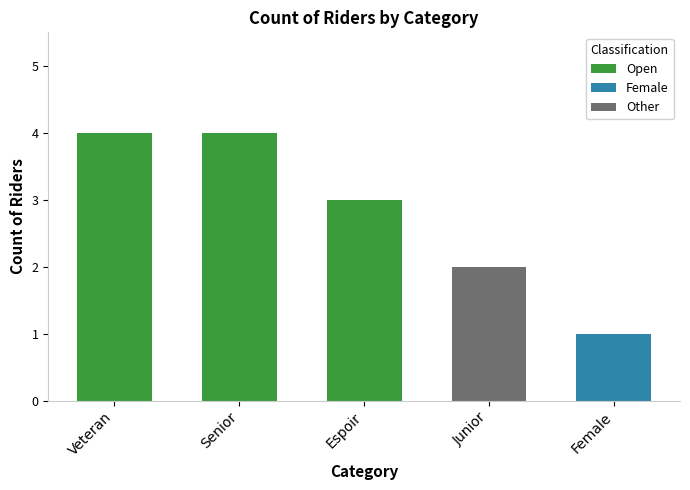

Reading right to left, list all the values displayed in this chart.

Female=1	Junior=2	Espoir=3	Senior=4	Veteran=4